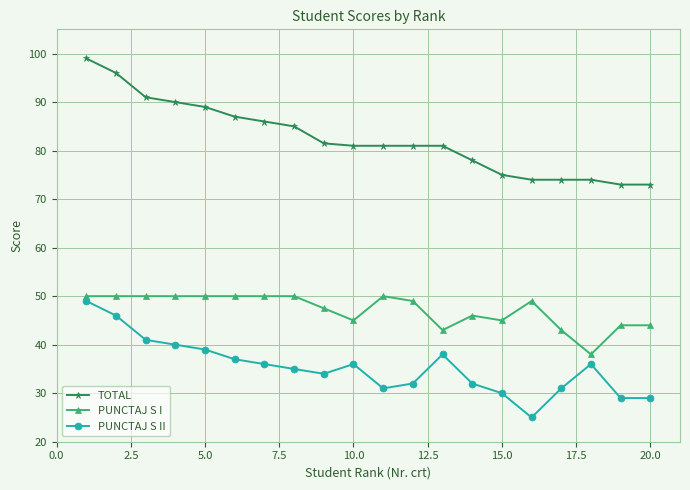

How many interior local peaks does the PUNCTAJ S II series have?

3